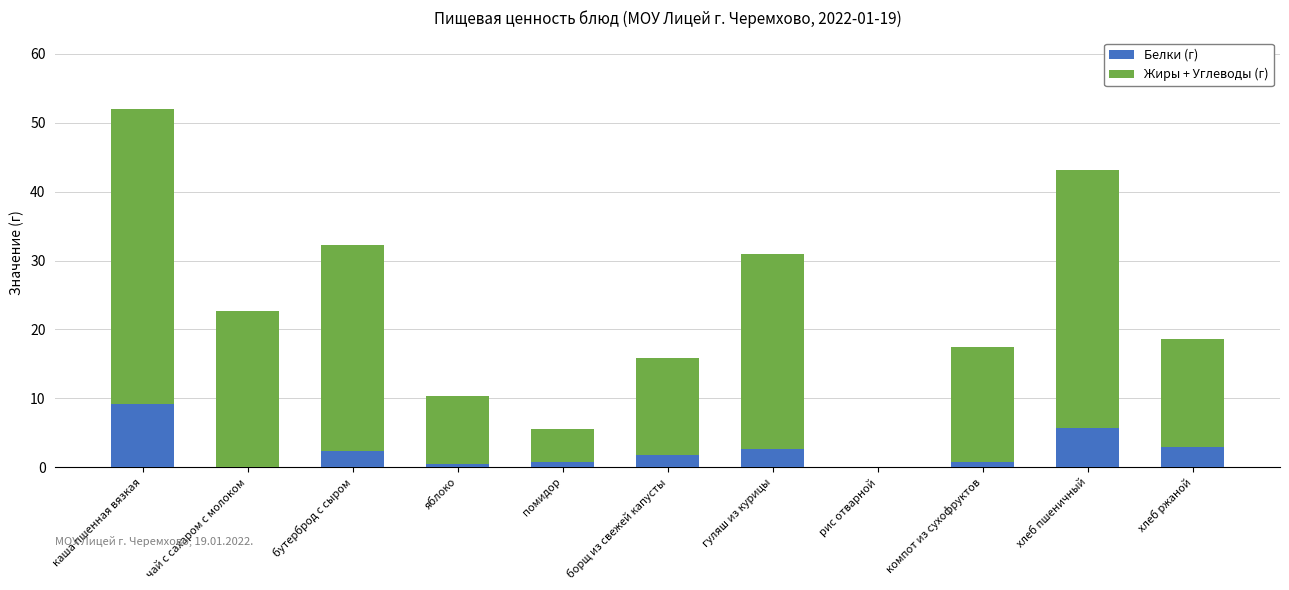

Are the bars grouped side by side (vs. stacked)?

No